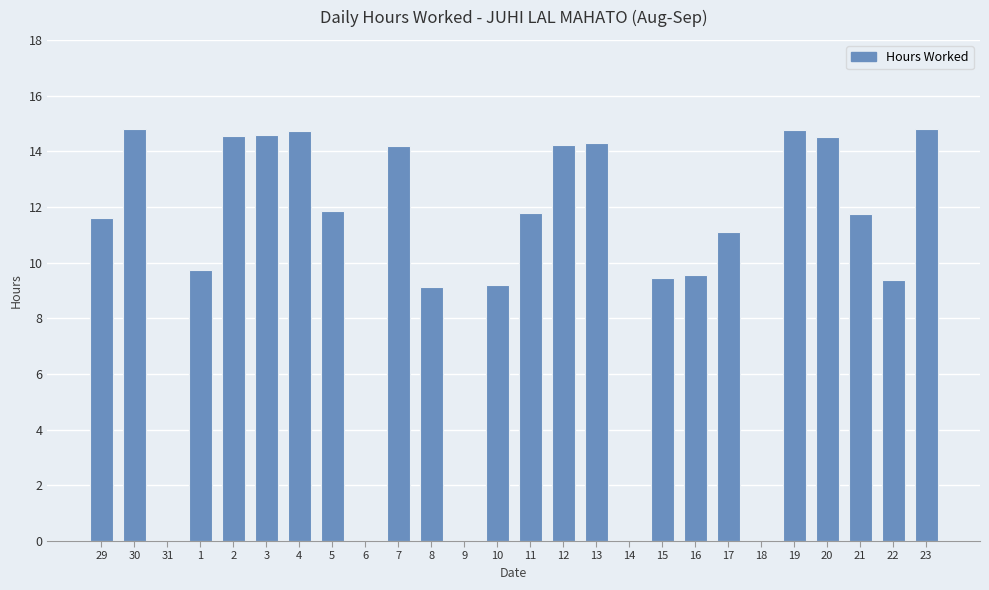

What is the greatest value displayed?

14.8